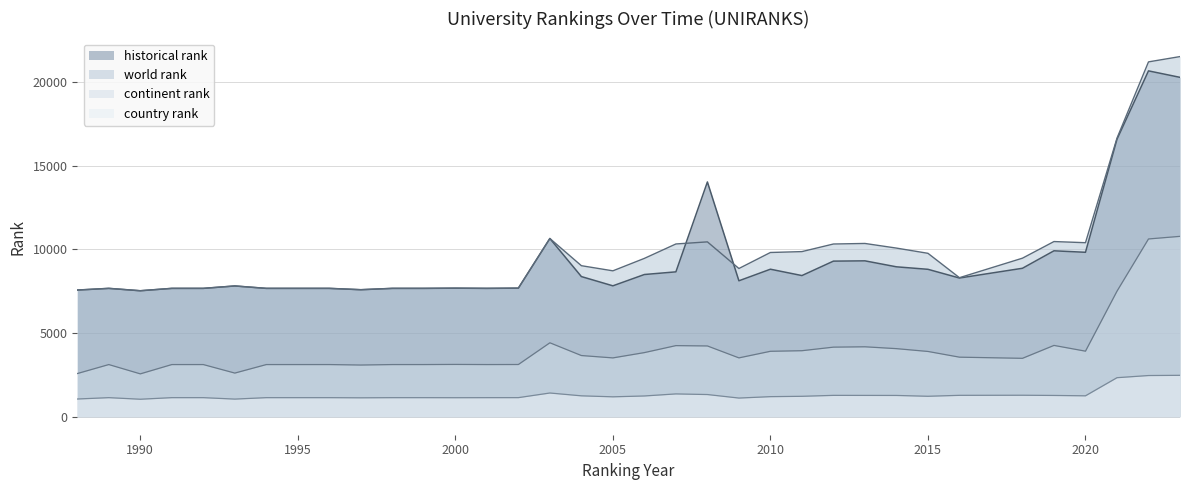

At how many categories does at least one series exceed 15267?

3